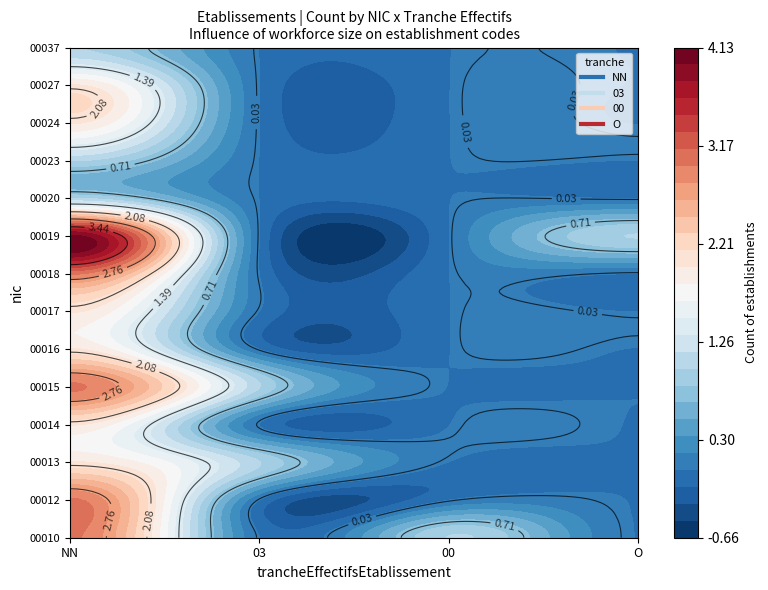

At NN, list the series in order from largest to smallest.

00019, 00010, 00012, 00015, 00018, 00013, 00014, 00016, 00017, 00024, 00027, 00020, 00023, 00037